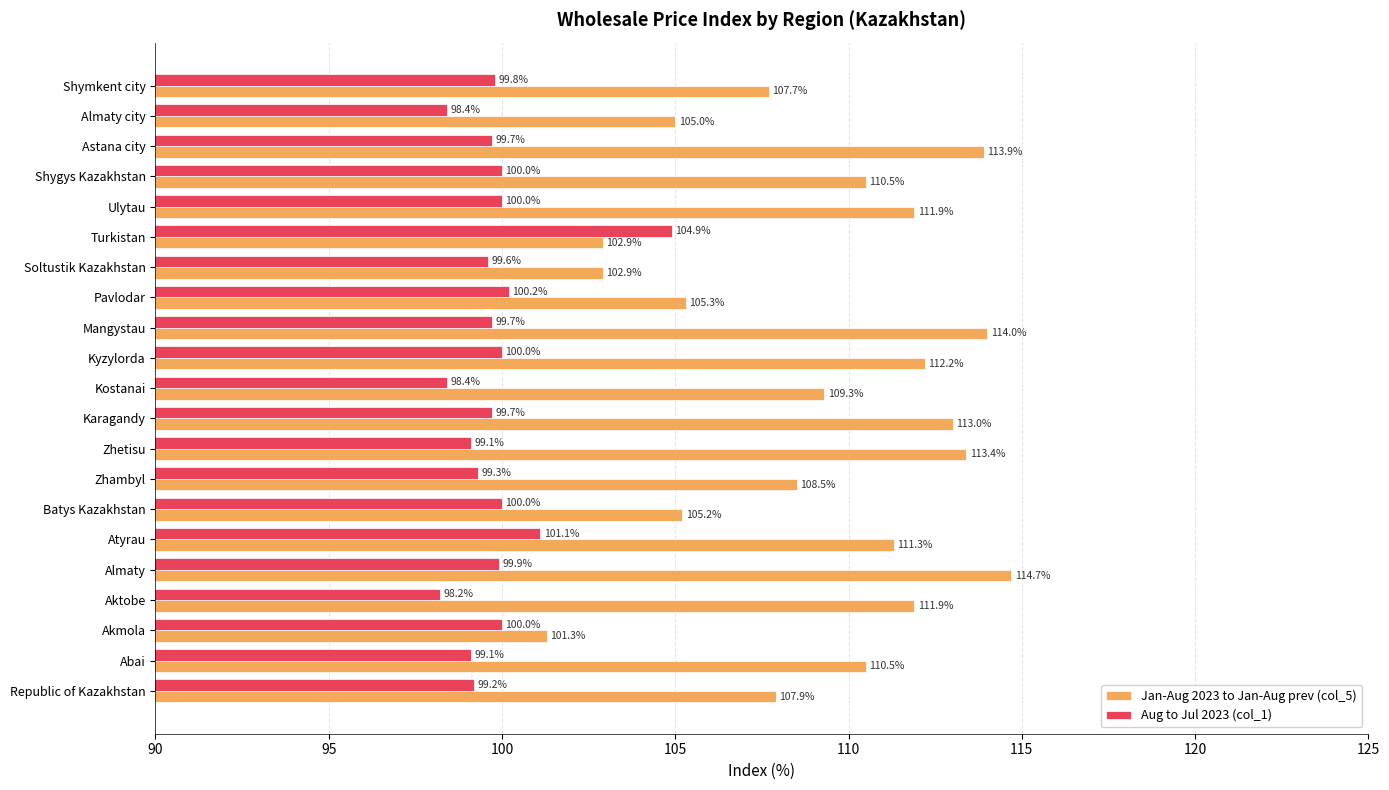

True or false: Aug to Jul 2023 (col_1) has a value of 163.3 at Kyzylorda.

False